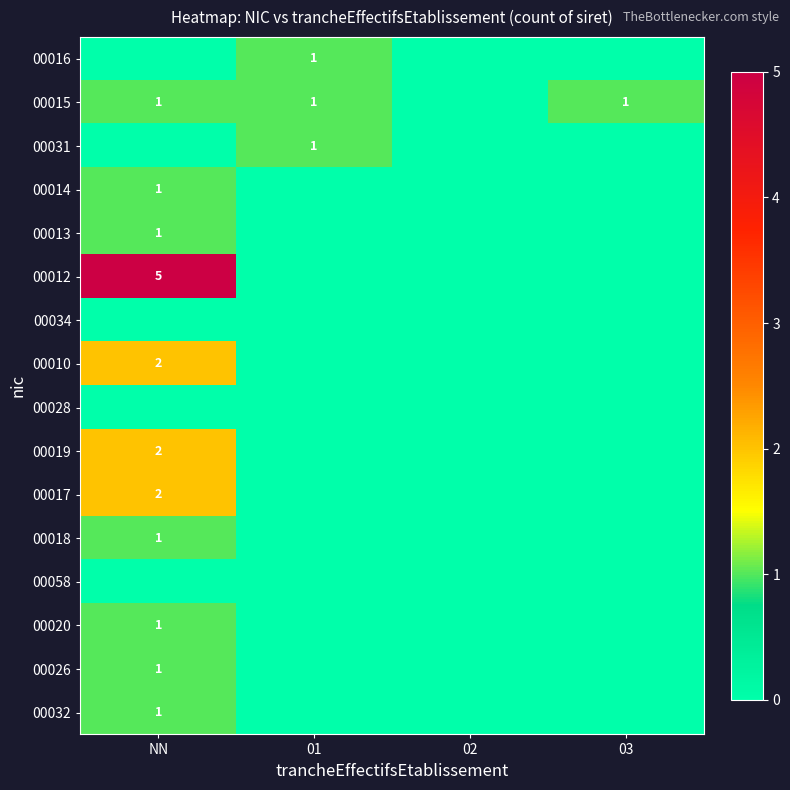

The 00014 series shows 1 at NN. True or false?

True